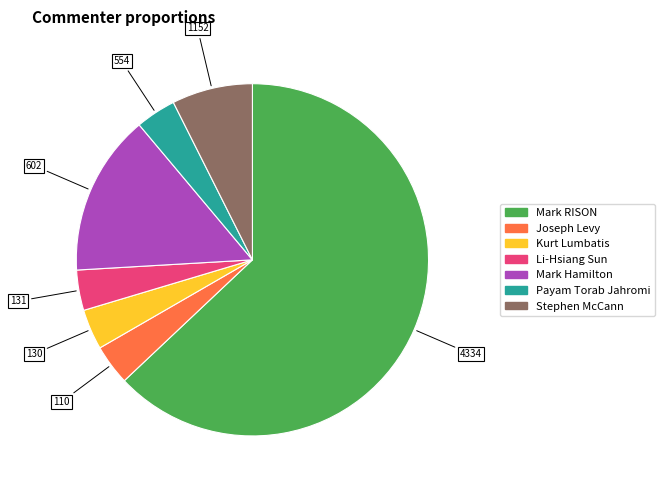

Does any single category account for the majority?

Yes